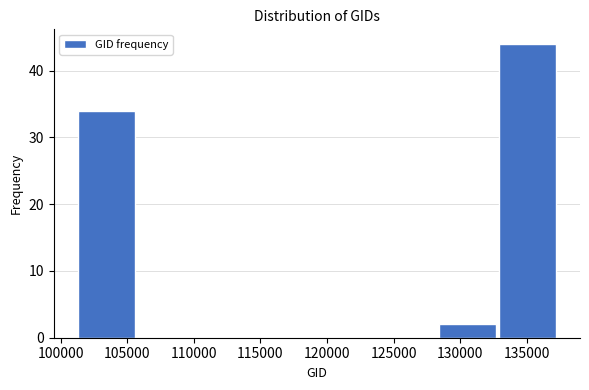

What is the height of the bar covering 128500 to 133000 on the x-axis? Neither the bar edges nor the heights are printed on the chart, so give them approximately, as read against the axes.

2